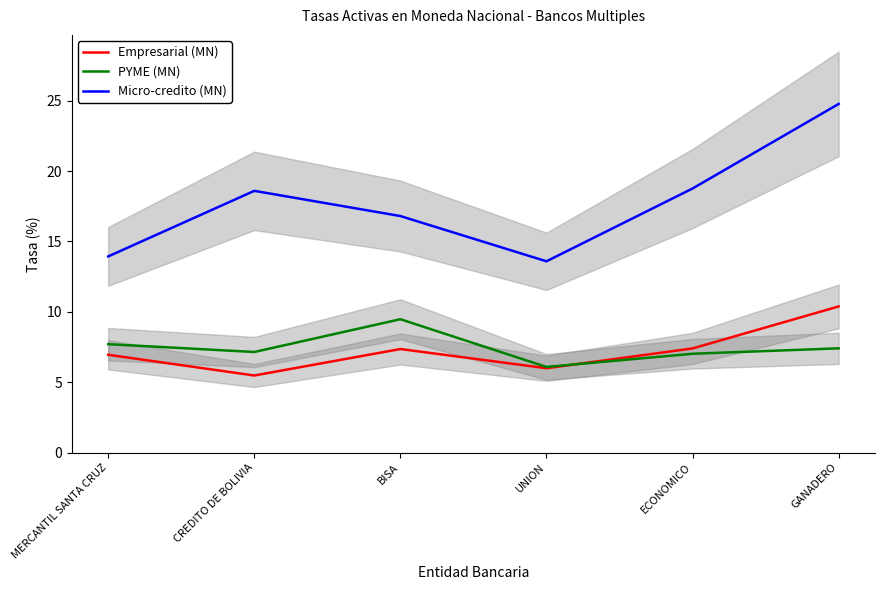

What is the difference between the maximum and second lowest values in the Empresarial (MN) series?

4.4